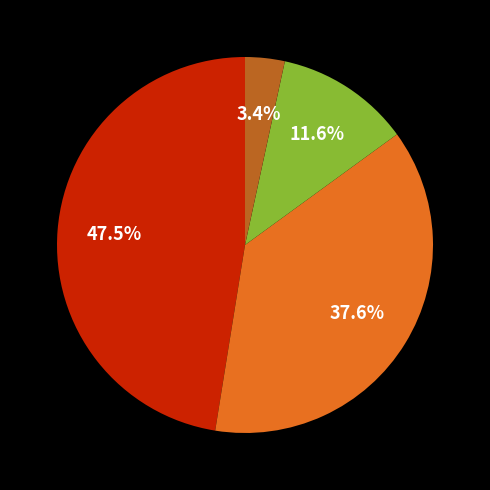

Is there any slice that represents more than half of the pie?

No